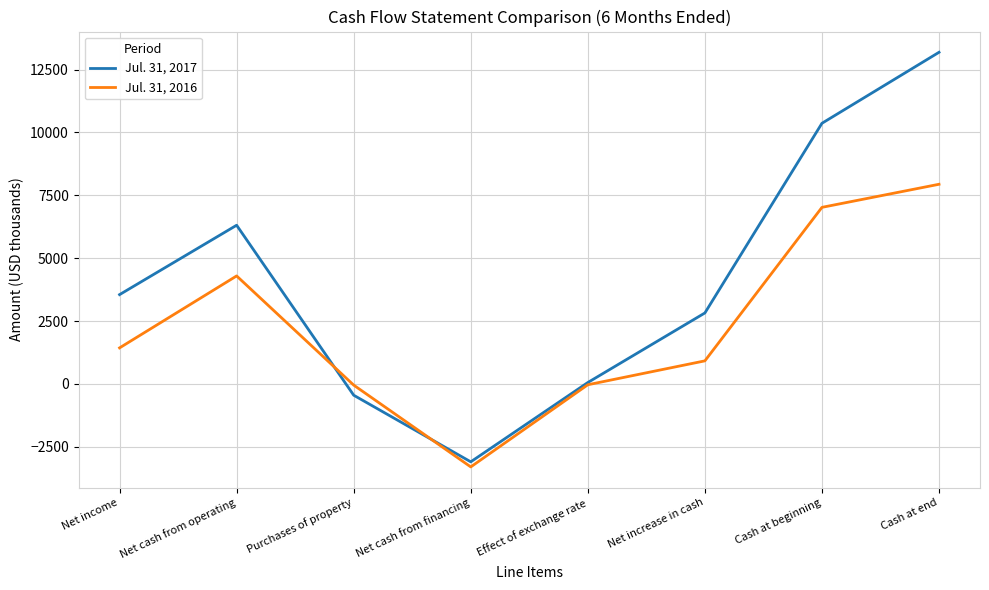

Does the chart have visible grid lines?

Yes